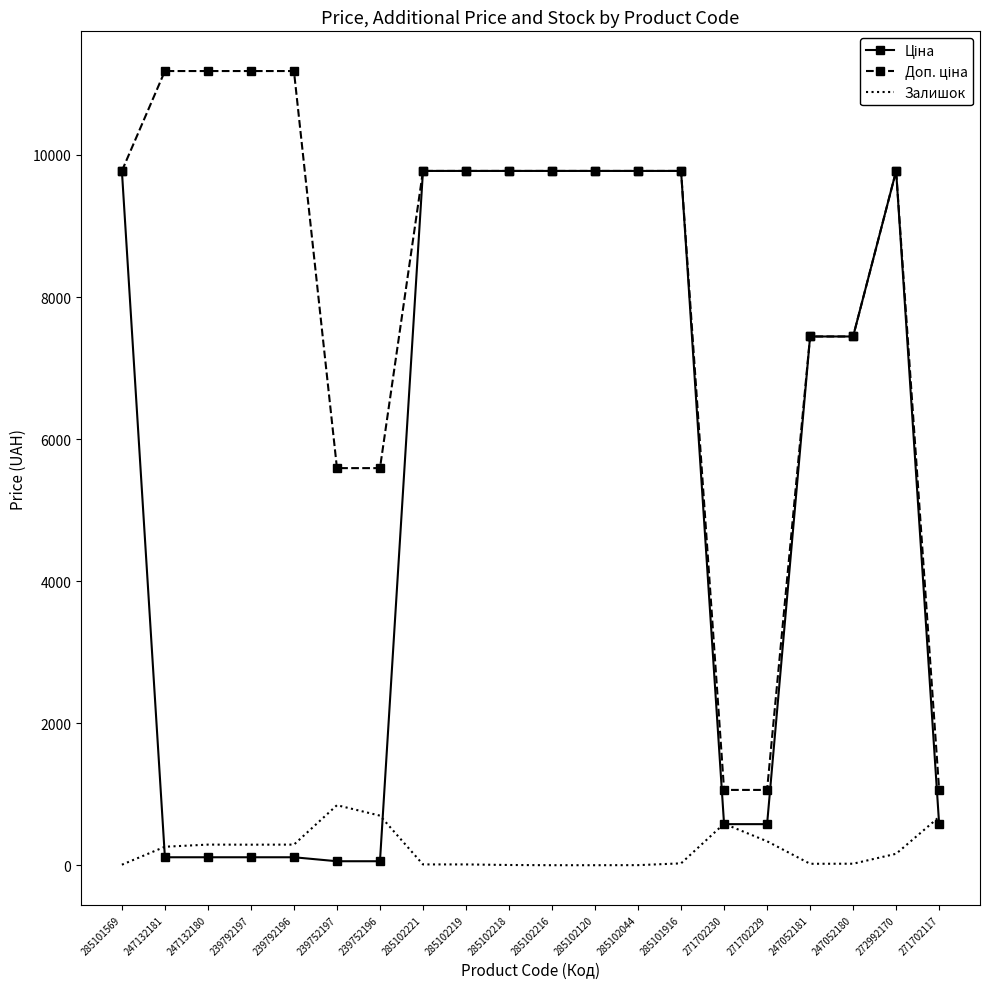

The Залишок series shows 21.0 at 247052180. True or false?

True